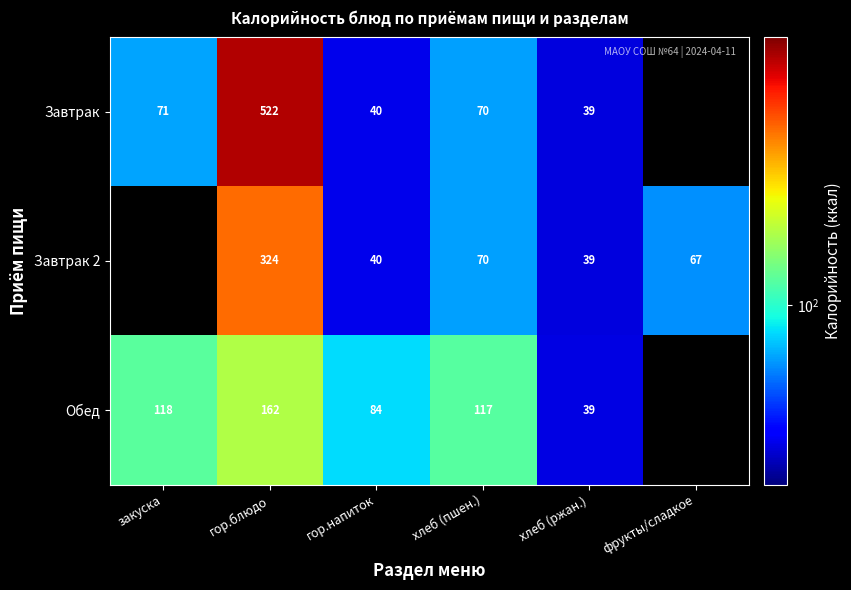

What is the difference between the highest and lowest values at гор.блюдо?

360